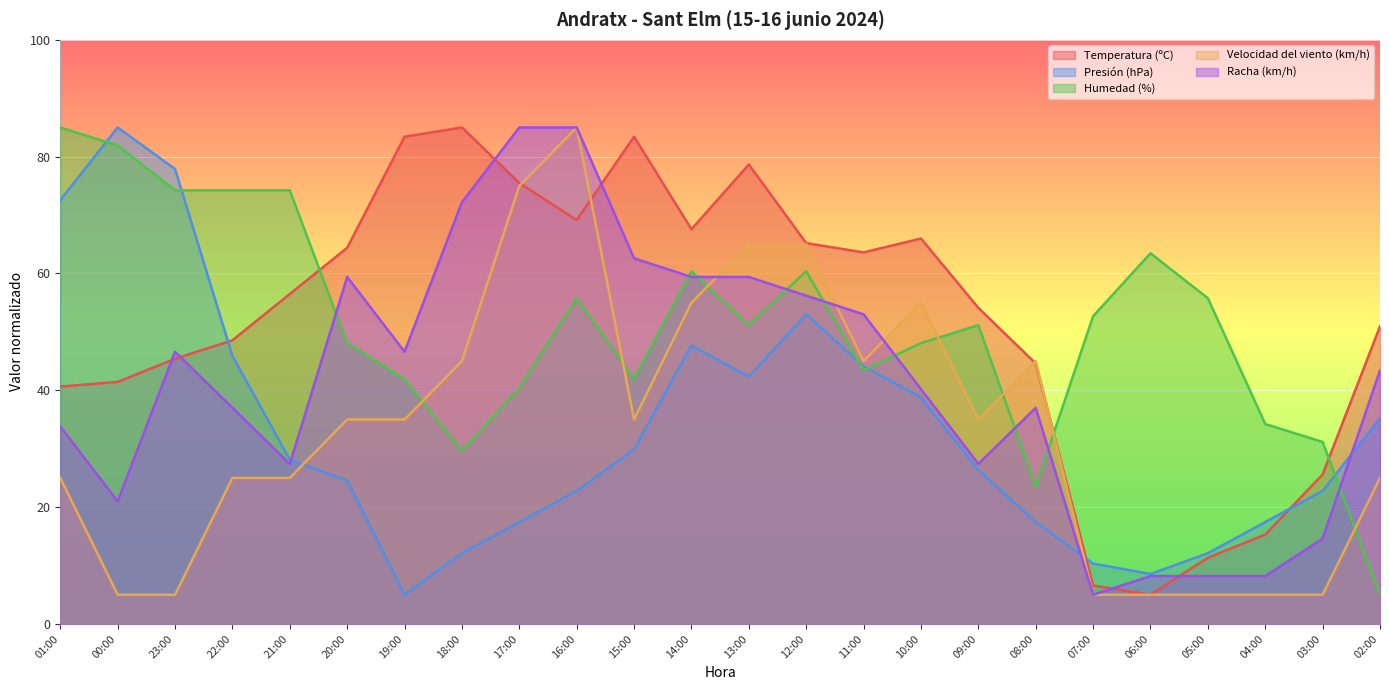

The value of Presión (hPa) at 16:00 is 22.8. True or false?

True